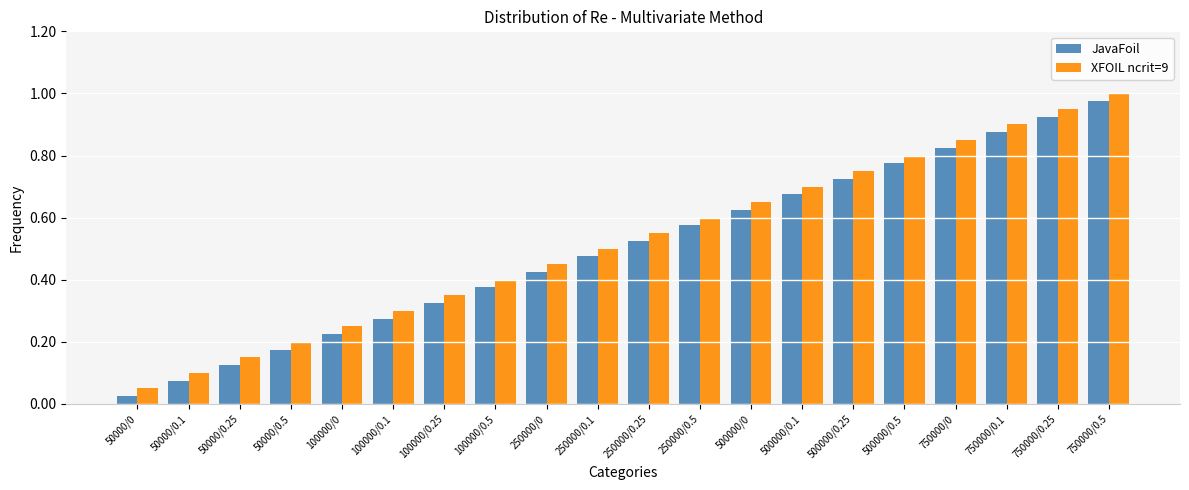

What is the label of the 14th bar from the left?

500000/0.1